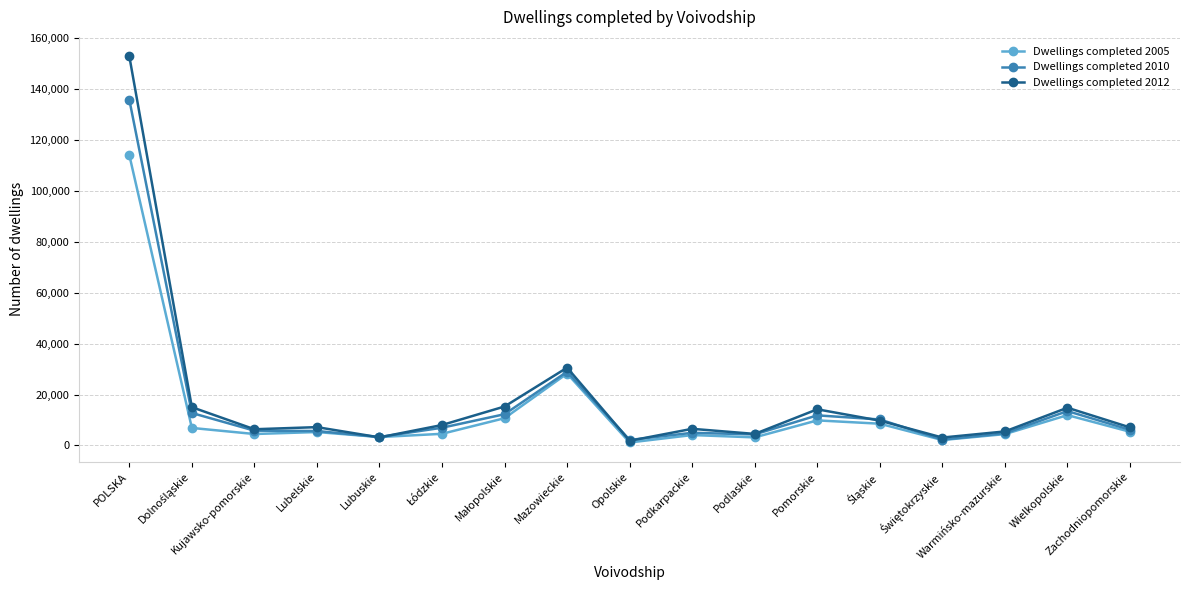

At which category is the sum across all series the highest?

POLSKA